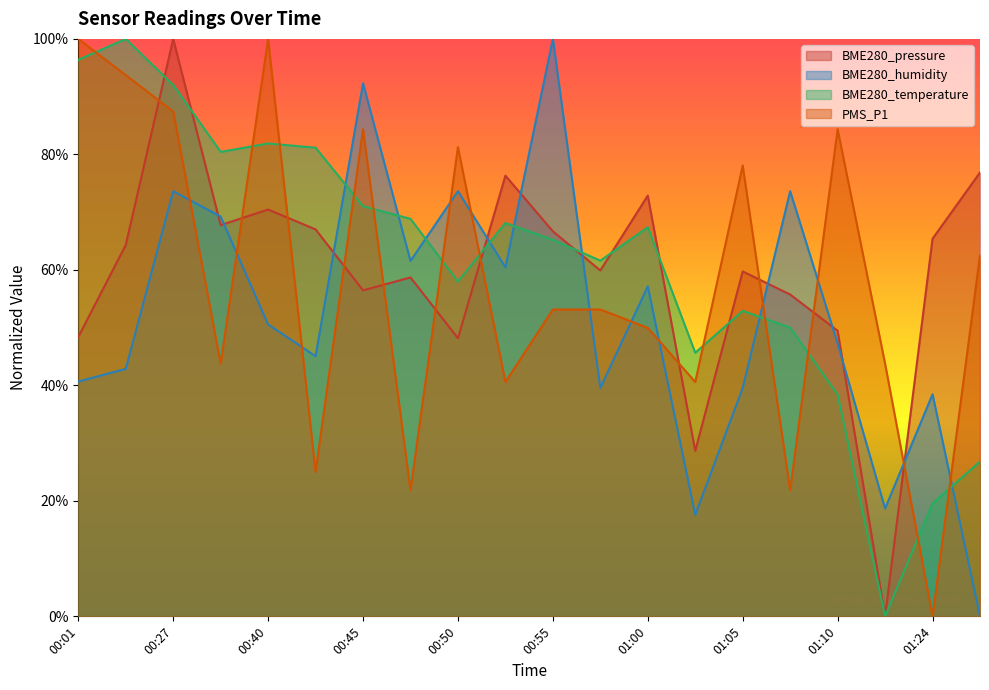

Rank the series at 00:03 from lowest to highest value.

BME280_humidity, BME280_pressure, PMS_P1, BME280_temperature